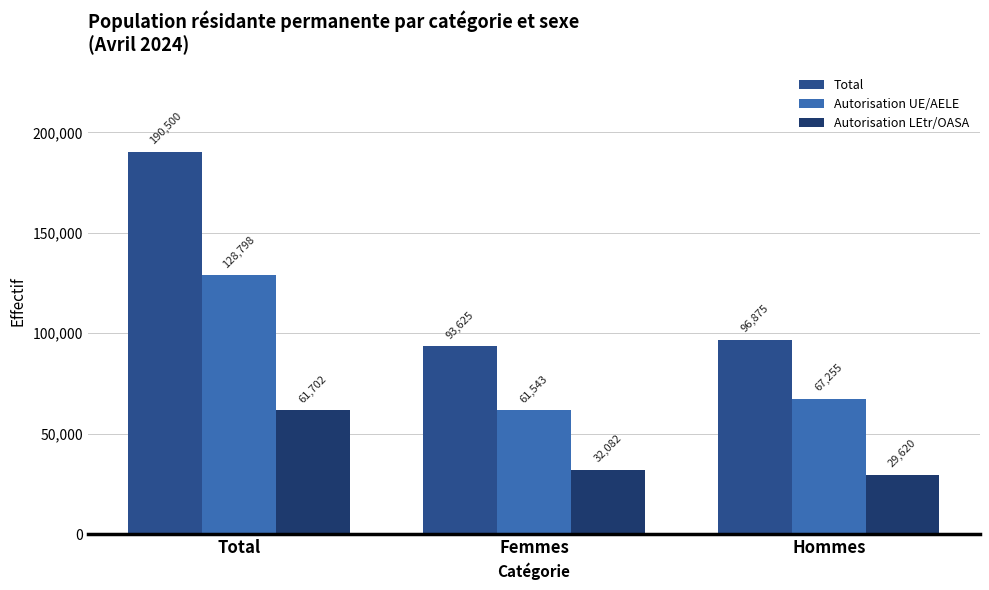

Which series has the largest total across all categories?

Total